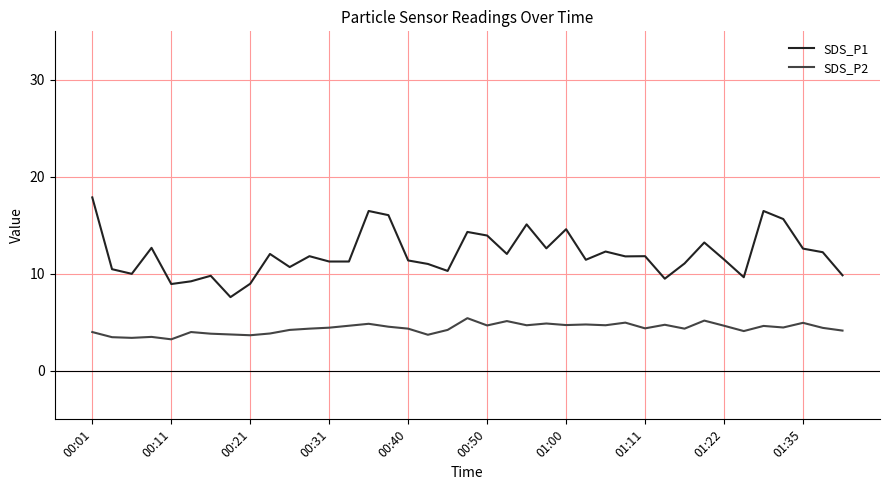

Which series has the largest total across all categories?

SDS_P1